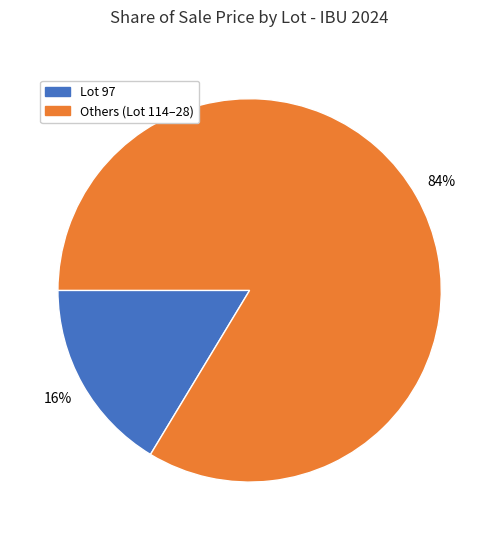

Between Lot 97 and Others (Lot 114–28), which is larger?

Others (Lot 114–28)